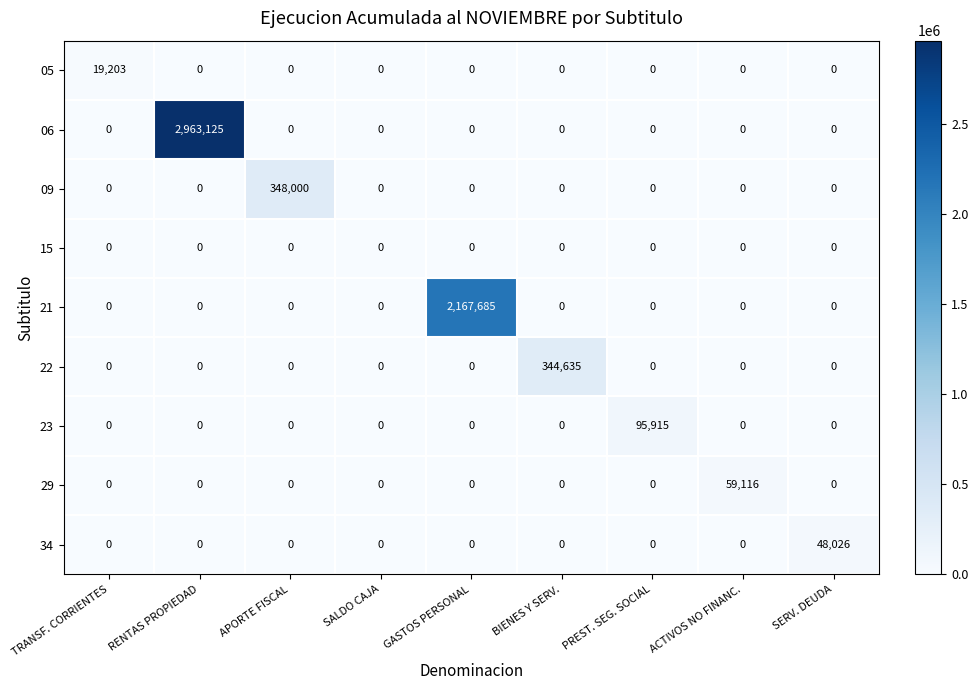

How many values in the 22 series exceed 0?

1